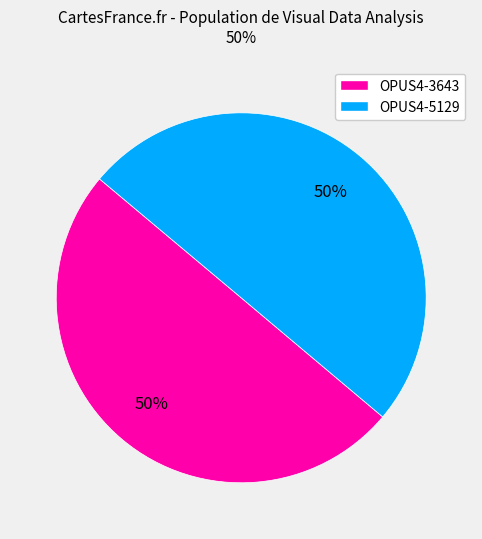

What is the ratio of the value at OPUS4-3643 to the value at OPUS4-5129?

1.0